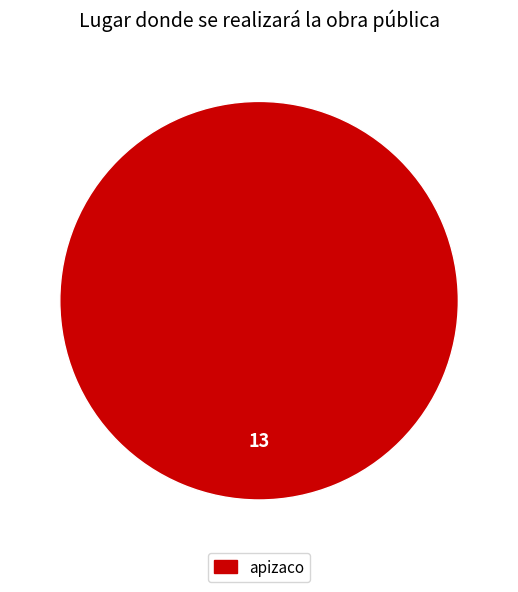

Rank the categories by value from lowest to highest.

apizaco